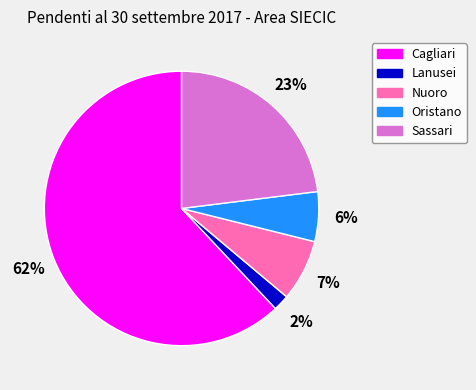

Between Sassari and Nuoro, which is larger?

Sassari